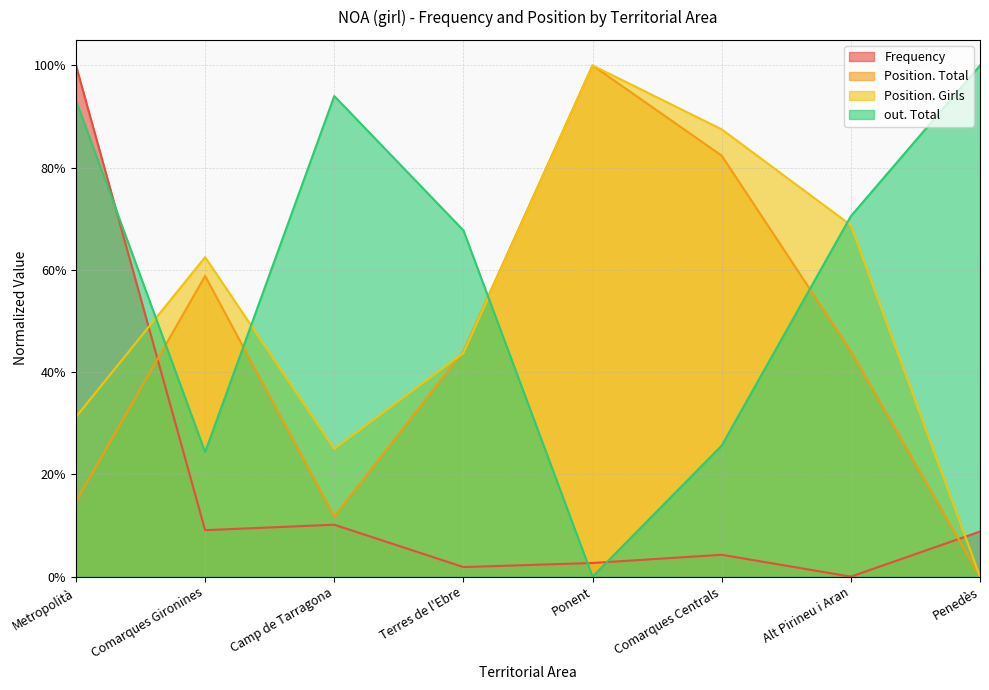

Reading left to right, list all the values displayed in this chart.

Frequency: Metropolità=1.0	Comarques Gironines=0.1	Camp de Tarragona=0.1	Terres de l'Ebre=0.0	Ponent=0.0	Comarques Centrals=0.0	Alt Pirineu i Aran=0.0	Penedès=0.1
Position. Total: Metropolità=0.1	Comarques Gironines=0.6	Camp de Tarragona=0.1	Terres de l'Ebre=0.4	Ponent=1.0	Comarques Centrals=0.8	Alt Pirineu i Aran=0.4	Penedès=0.0
Position. Girls: Metropolità=0.3	Comarques Gironines=0.6	Camp de Tarragona=0.2	Terres de l'Ebre=0.4	Ponent=1.0	Comarques Centrals=0.9	Alt Pirineu i Aran=0.7	Penedès=0.0
out. Total: Metropolità=0.9	Comarques Gironines=0.2	Camp de Tarragona=0.9	Terres de l'Ebre=0.7	Ponent=0.0	Comarques Centrals=0.3	Alt Pirineu i Aran=0.7	Penedès=1.0